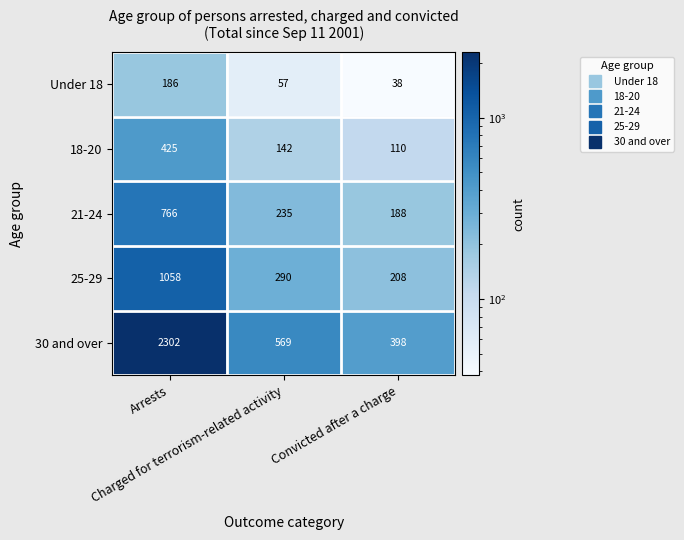

What is the average value of the 30 and over series?

1090